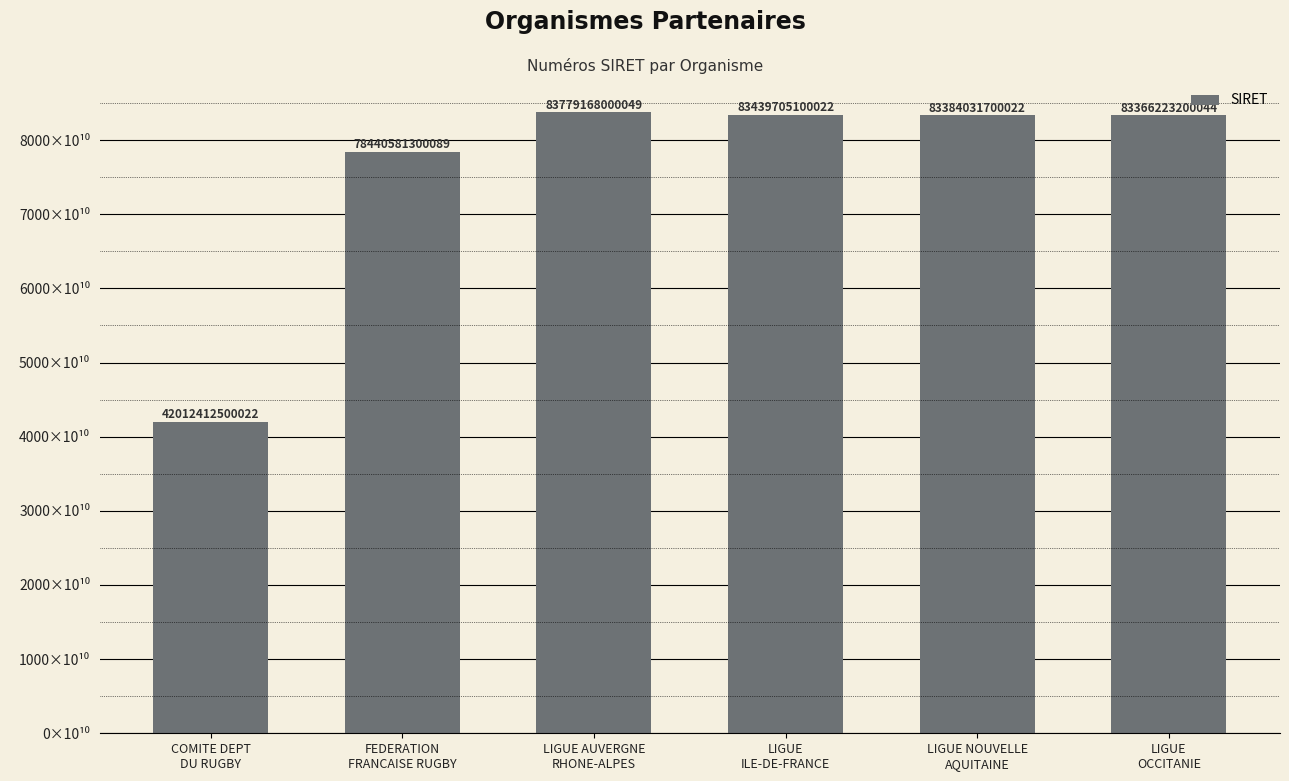

Approximately how many times larger is the value at LIGUE AUVERGNE
RHONE-ALPES compared to LIGUE NOUVELLE
AQUITAINE?

1.0